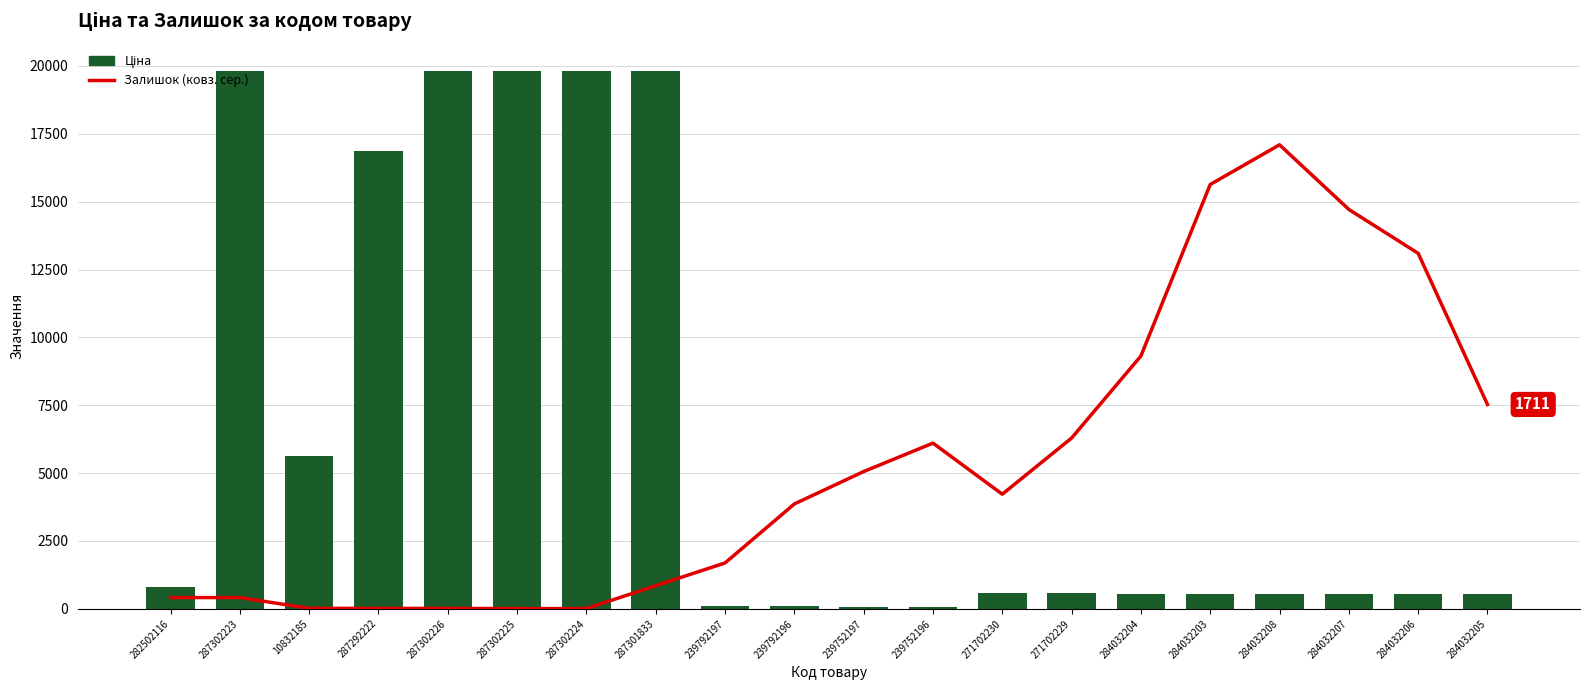

How many categories are shown in the chart?

20